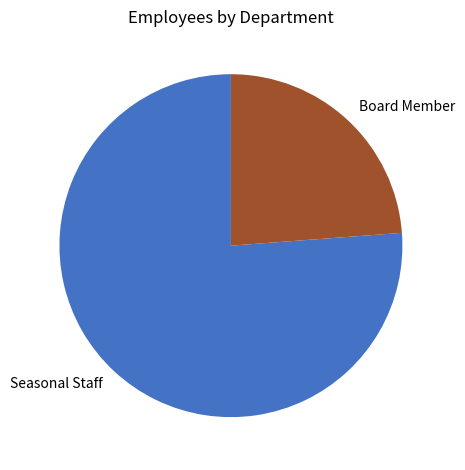

Rank the categories by value from lowest to highest.

Board Member, Seasonal Staff